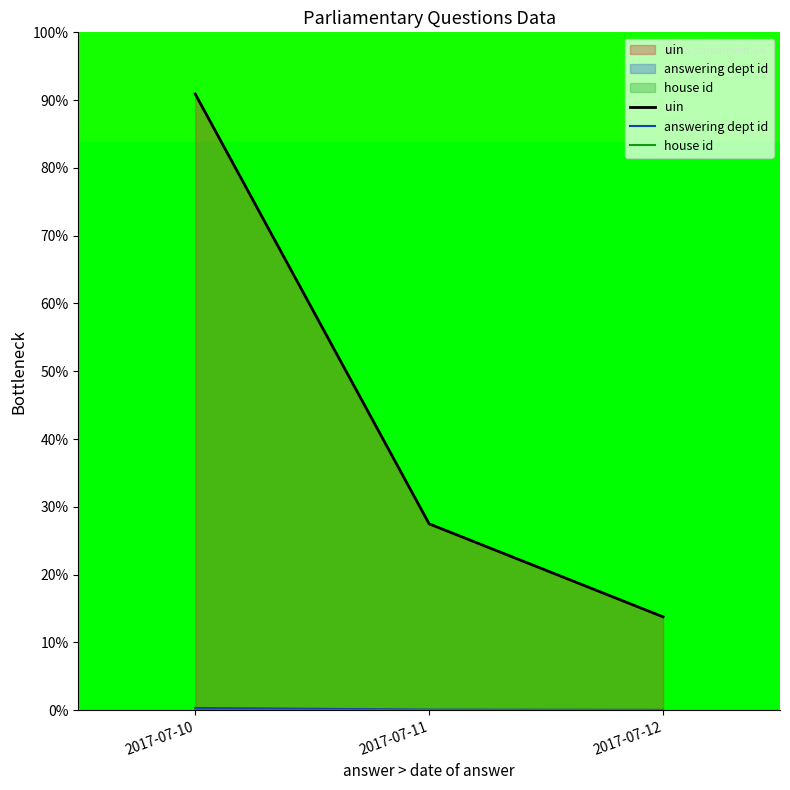

How many categories are shown in the chart?

3